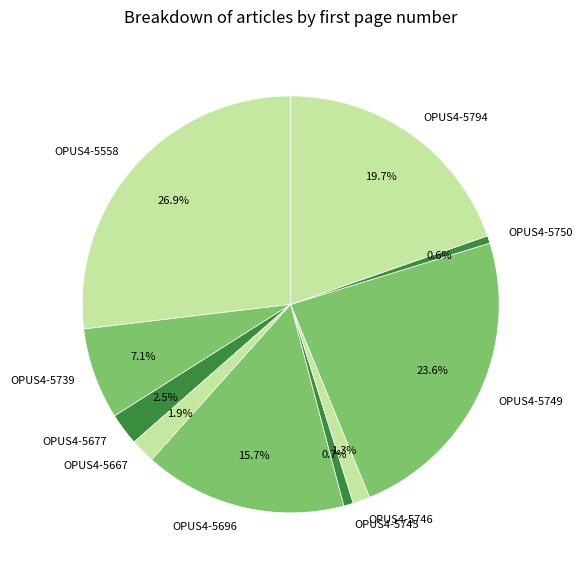

What is the ratio of the value at OPUS4-5745 to the value at OPUS4-5667?

0.4